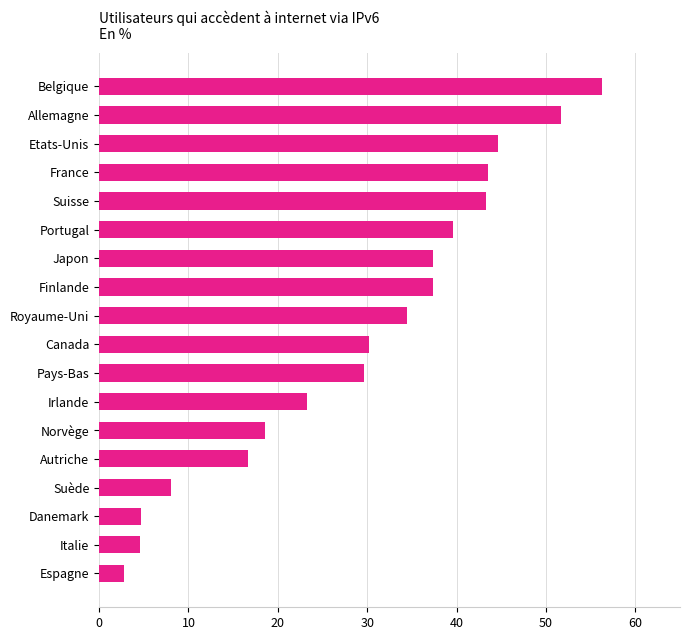

Does the chart contain stacked bars?

No